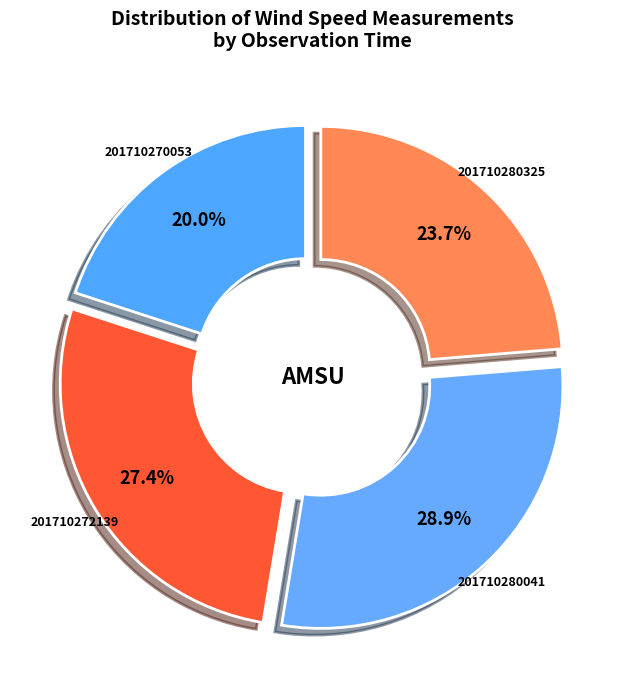

To the nearest percent, what percentage of the pie is 201710280041?

29%